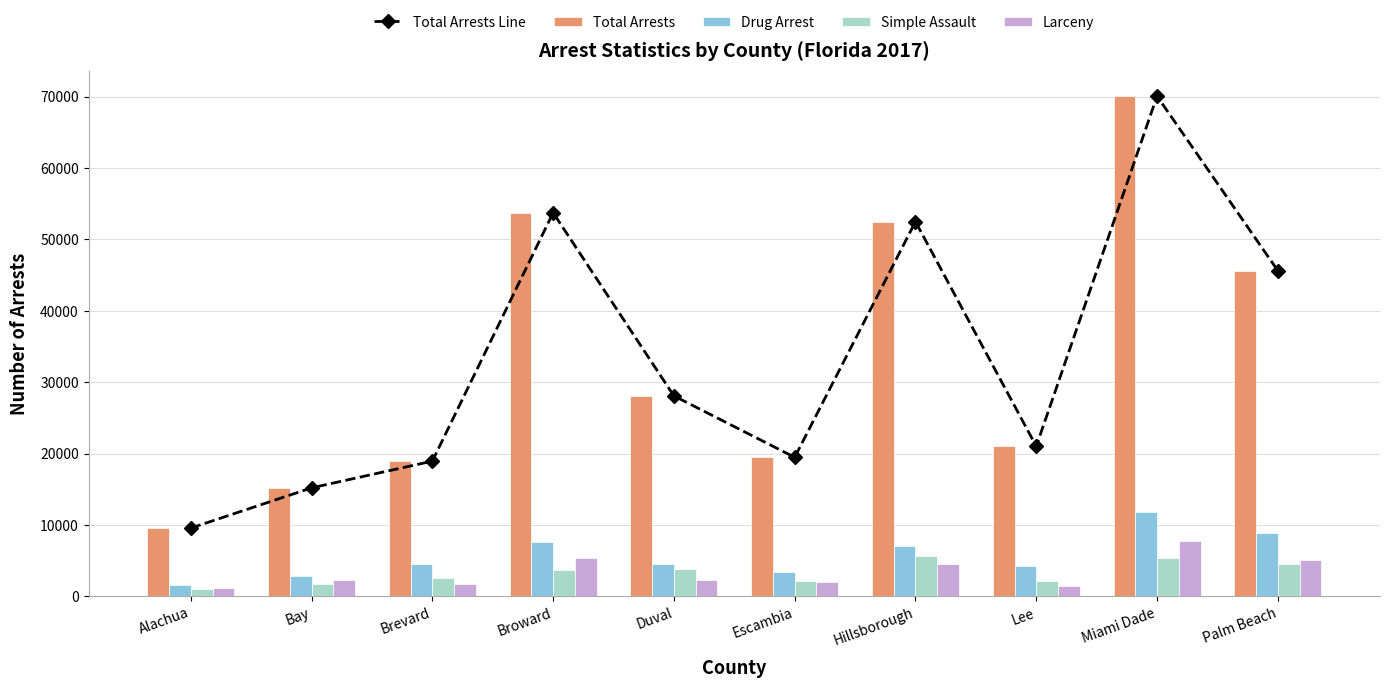

At which label is Drug Arrest closest to 6685?

Hillsborough